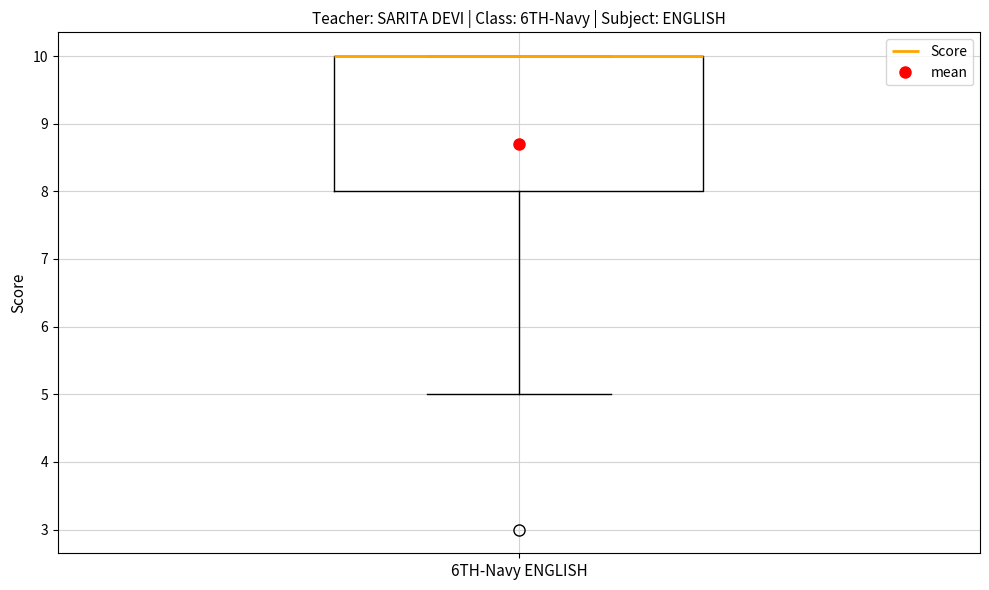

Where does the lower whisker of the box for 6TH-Navy ENGLISH end on the y-axis? The values are not printed on the chart, so give them approximately, as read against the axis.

5